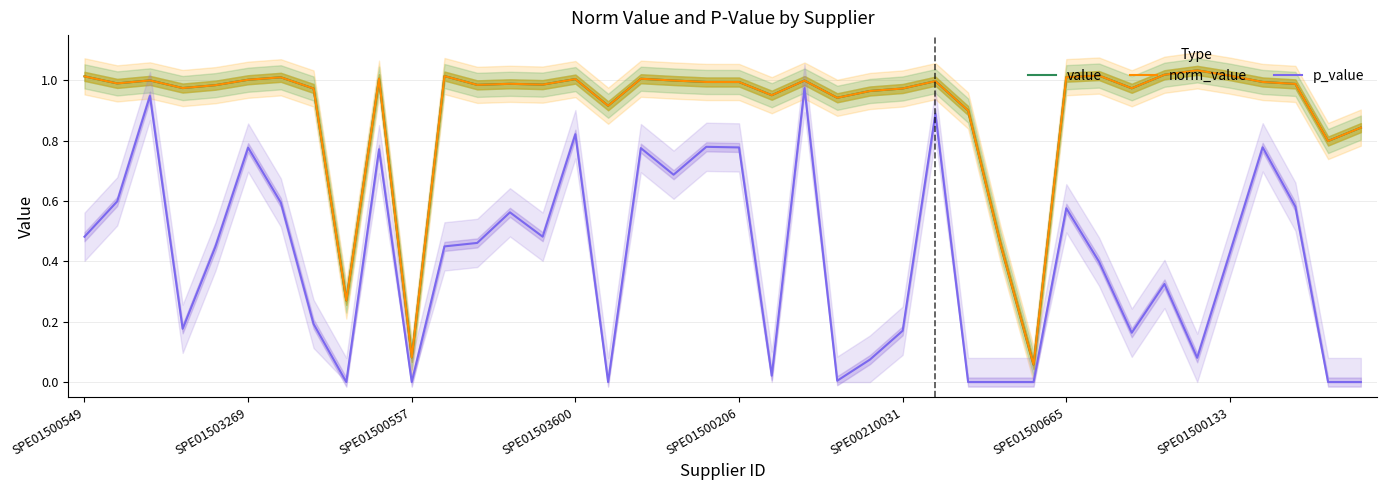

Where is value nearest to the value 0?

29